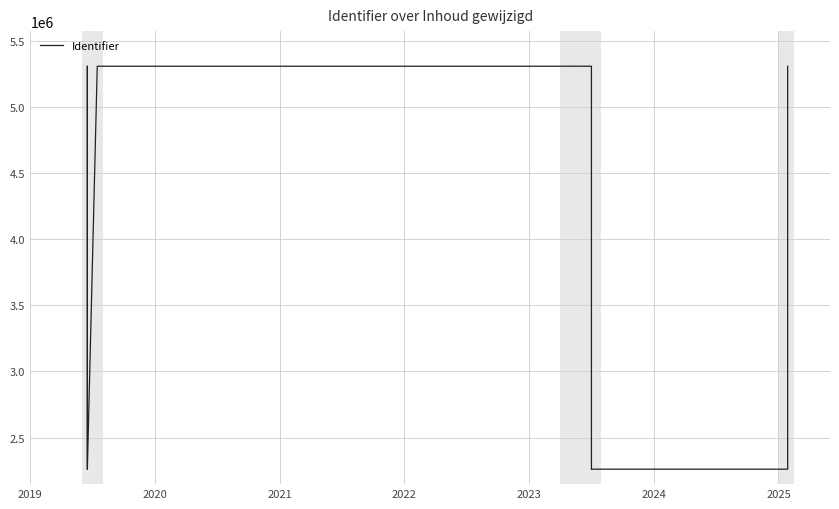

How many lines are shown in the chart?

1